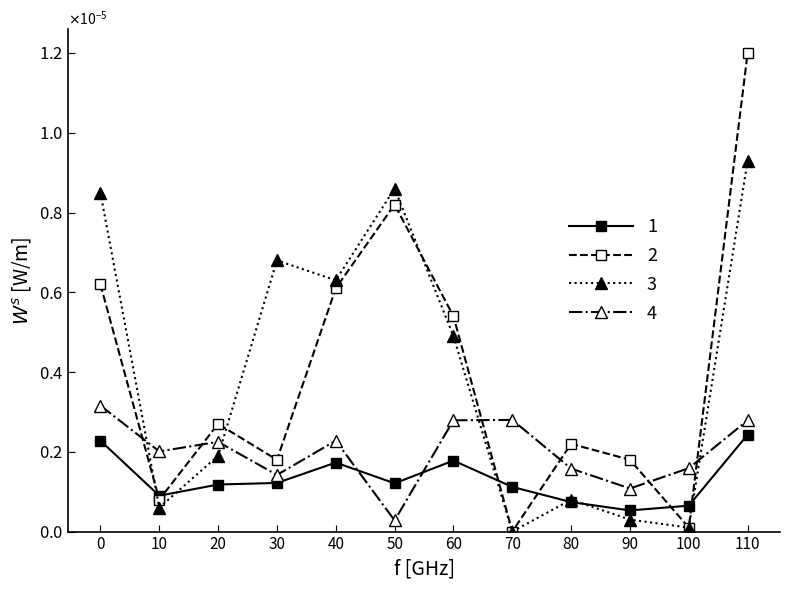

What are all the series names shown in the legend?

1, 2, 3, 4